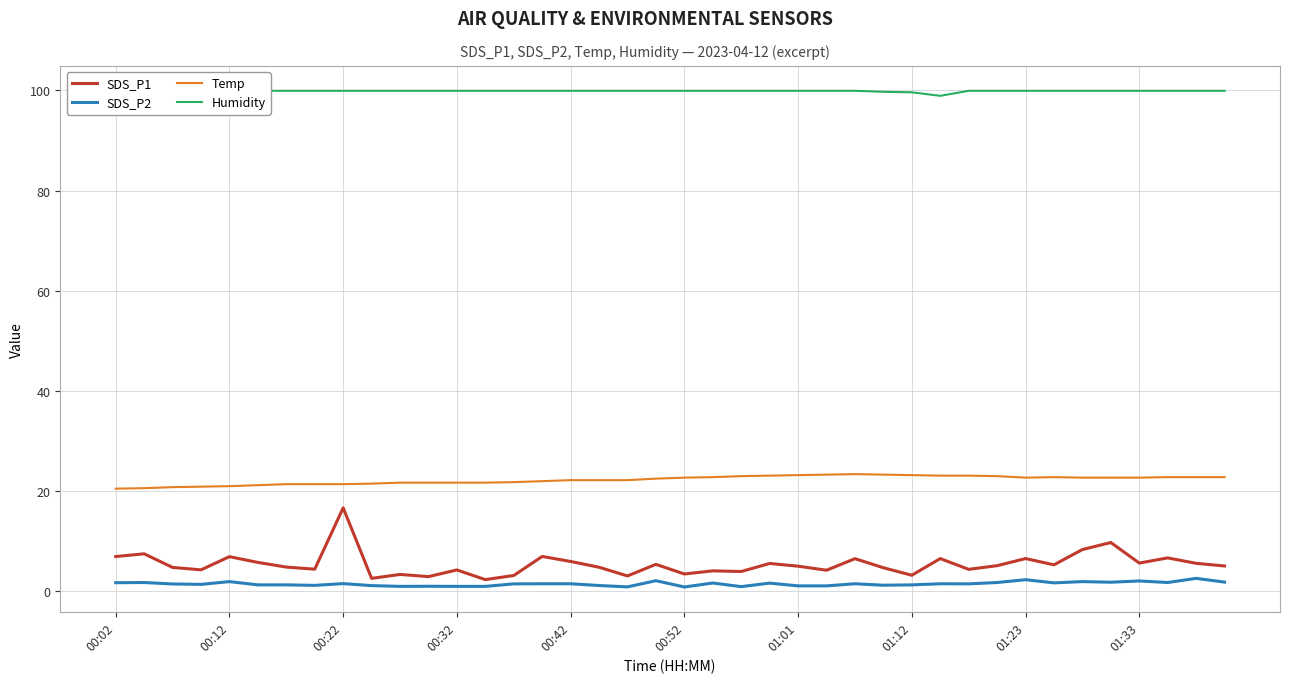

Rank the series by their maximum value, from lowest to highest.

SDS_P2, SDS_P1, Temp, Humidity